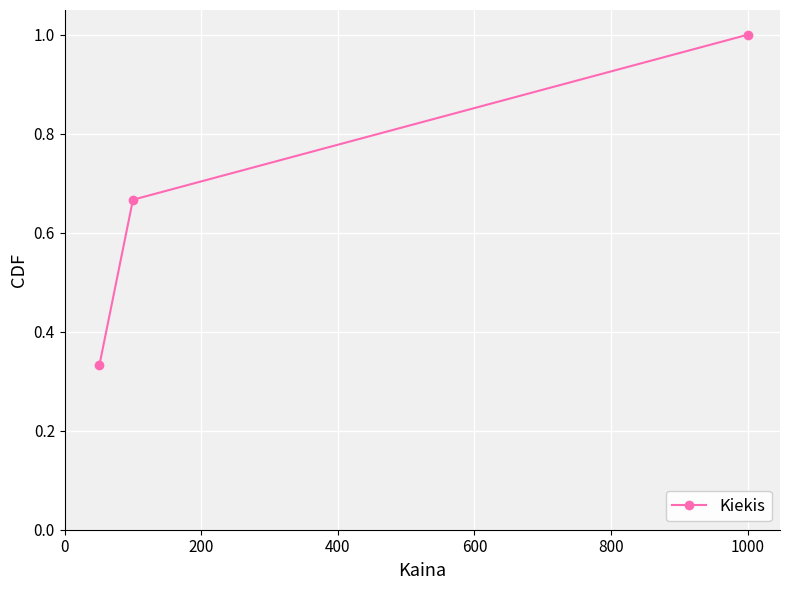

What is the value of the 3rd point from the left?

1.0